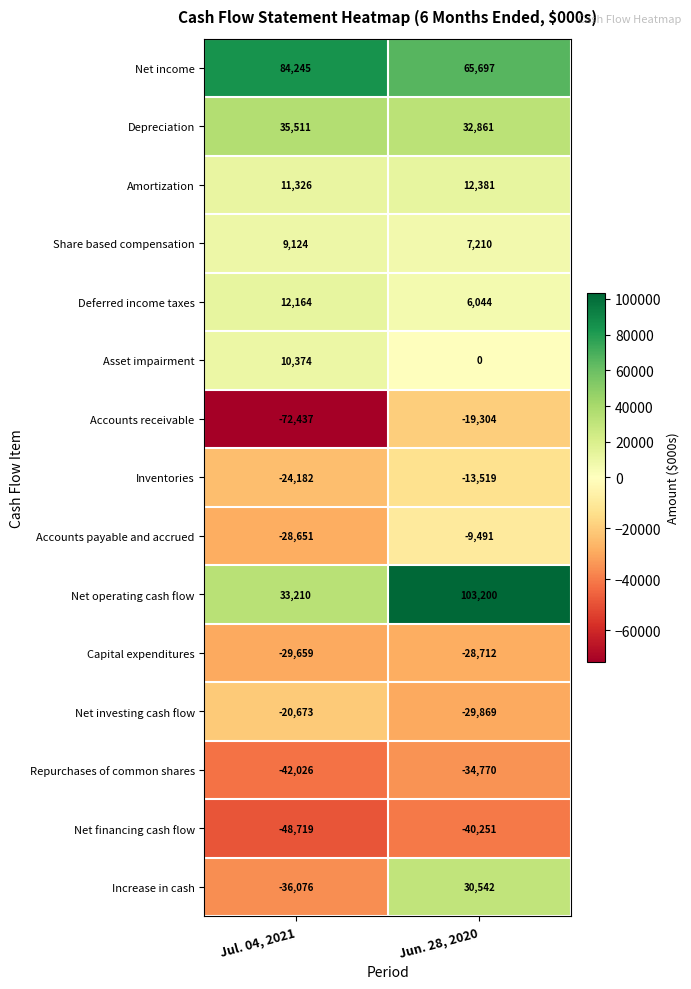

Reading right to left, extract all data points from this chart.

Net income: Jun. 28, 2020=65697	Jul. 04, 2021=84245
Depreciation: Jun. 28, 2020=32861	Jul. 04, 2021=35511
Amortization: Jun. 28, 2020=12381	Jul. 04, 2021=11326
Share based compensation: Jun. 28, 2020=7210	Jul. 04, 2021=9124
Deferred income taxes: Jun. 28, 2020=6044	Jul. 04, 2021=12164
Asset impairment: Jun. 28, 2020=0	Jul. 04, 2021=10374
Accounts receivable: Jun. 28, 2020=-19304	Jul. 04, 2021=-72437
Inventories: Jun. 28, 2020=-13519	Jul. 04, 2021=-24182
Accounts payable and accrued: Jun. 28, 2020=-9491	Jul. 04, 2021=-28651
Net operating cash flow: Jun. 28, 2020=103200	Jul. 04, 2021=33210
Capital expenditures: Jun. 28, 2020=-28712	Jul. 04, 2021=-29659
Net investing cash flow: Jun. 28, 2020=-29869	Jul. 04, 2021=-20673
Repurchases of common shares: Jun. 28, 2020=-34770	Jul. 04, 2021=-42026
Net financing cash flow: Jun. 28, 2020=-40251	Jul. 04, 2021=-48719
Increase in cash: Jun. 28, 2020=30542	Jul. 04, 2021=-36076